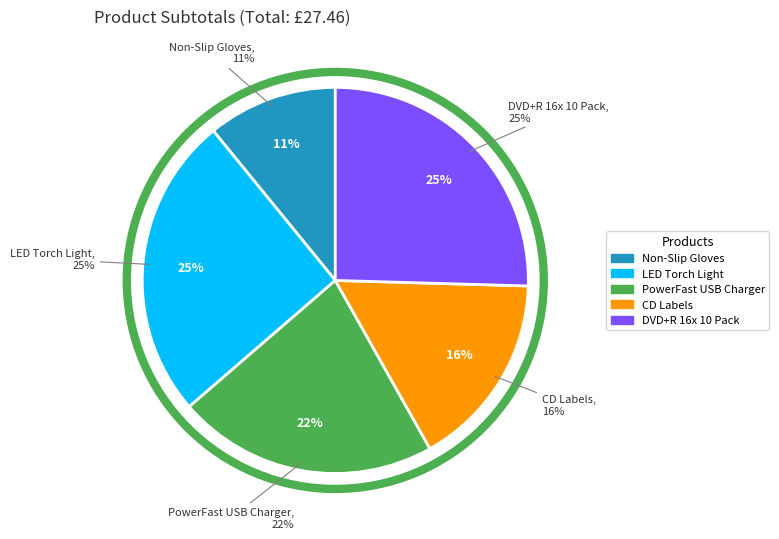

How many slices are in this pie chart?

5